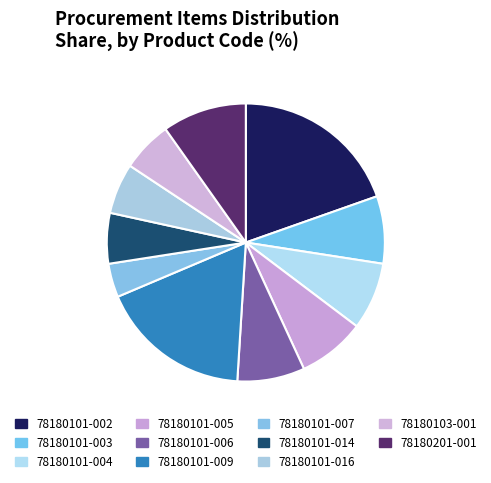

Does any single category account for the majority?

No